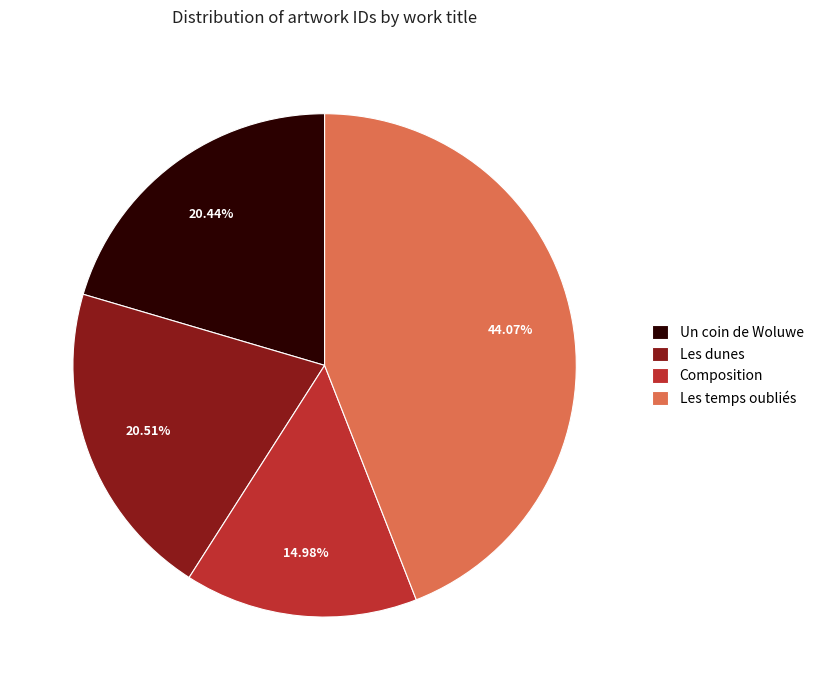

How many slices are in this pie chart?

4